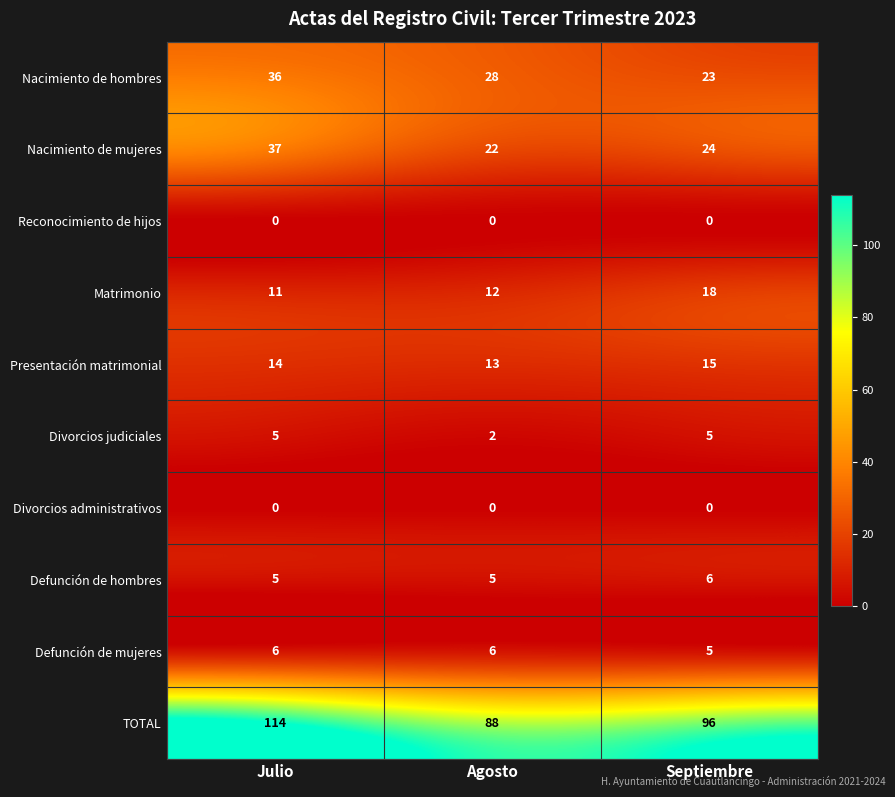

Which series has the largest total across all categories?

TOTAL